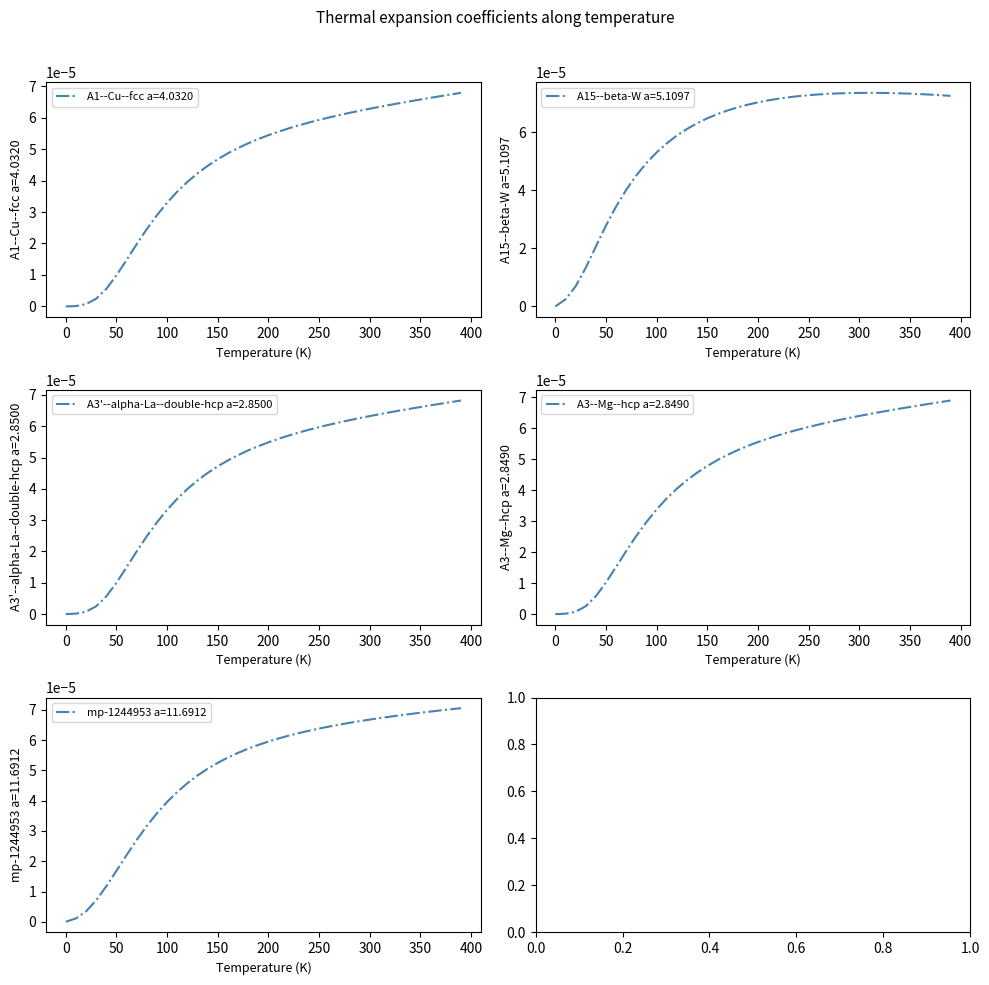

True or false: mp-1244953 a=11.6912 has more than 2 points higher than both neighbors.

False